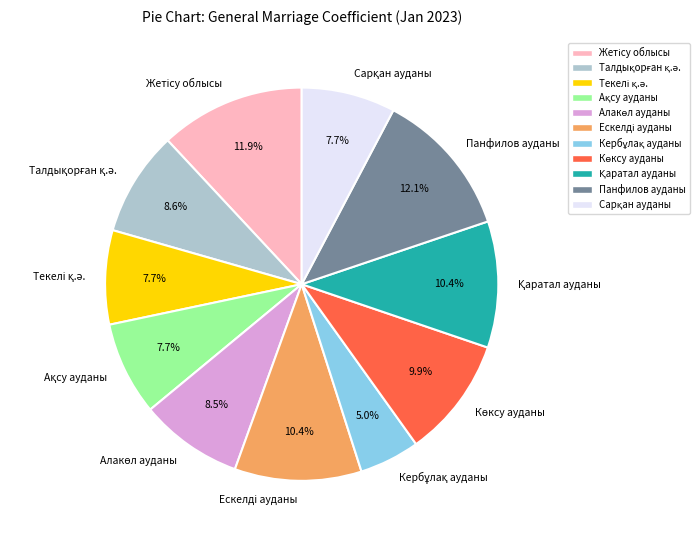

How many segments does this pie chart have?

11